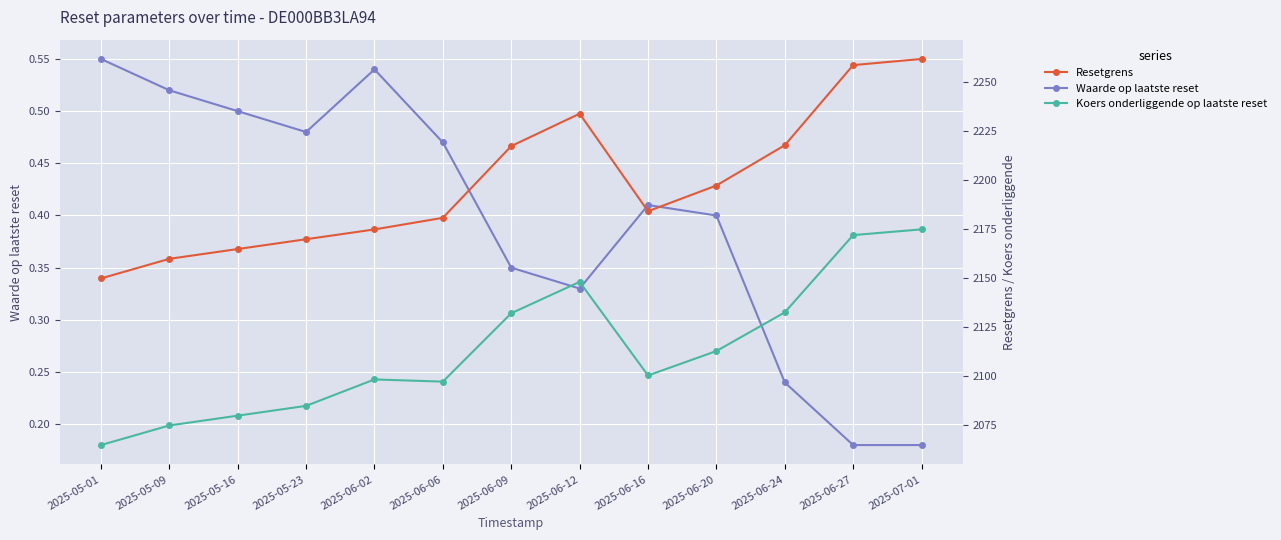

What is the minimum value shown in the chart?

0.2